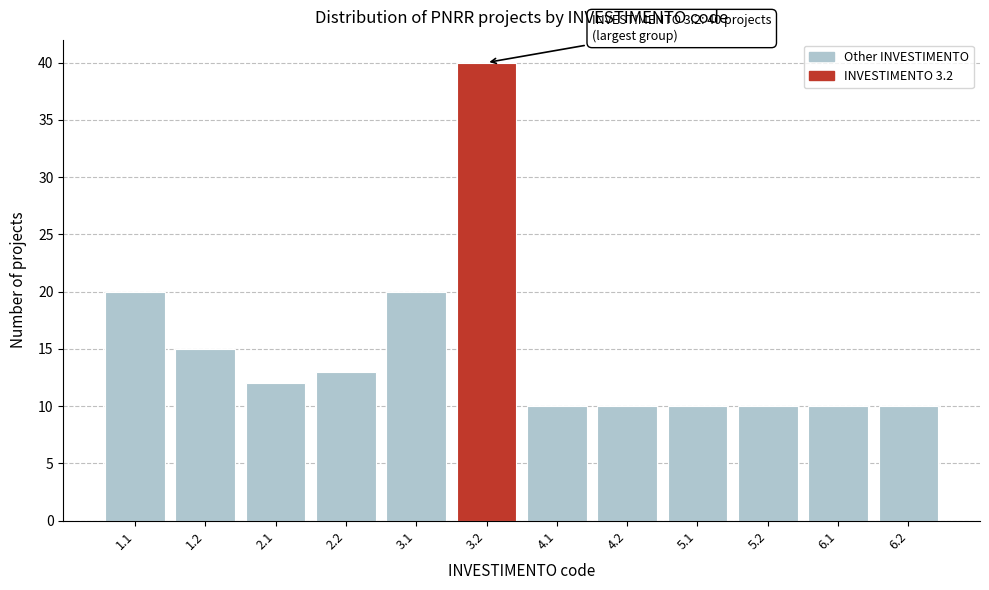

Reading left to right, what are all the values shown in this chart?

20	15	12	13	20	40	10	10	10	10	10	10